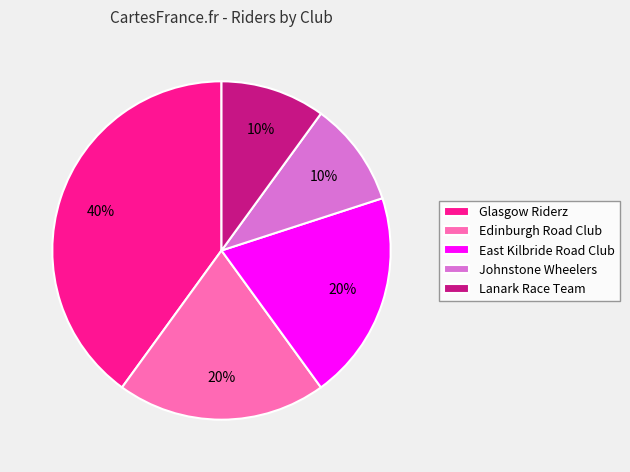

True or false: East Kilbride Road Club accounts for 5% of the total.

False